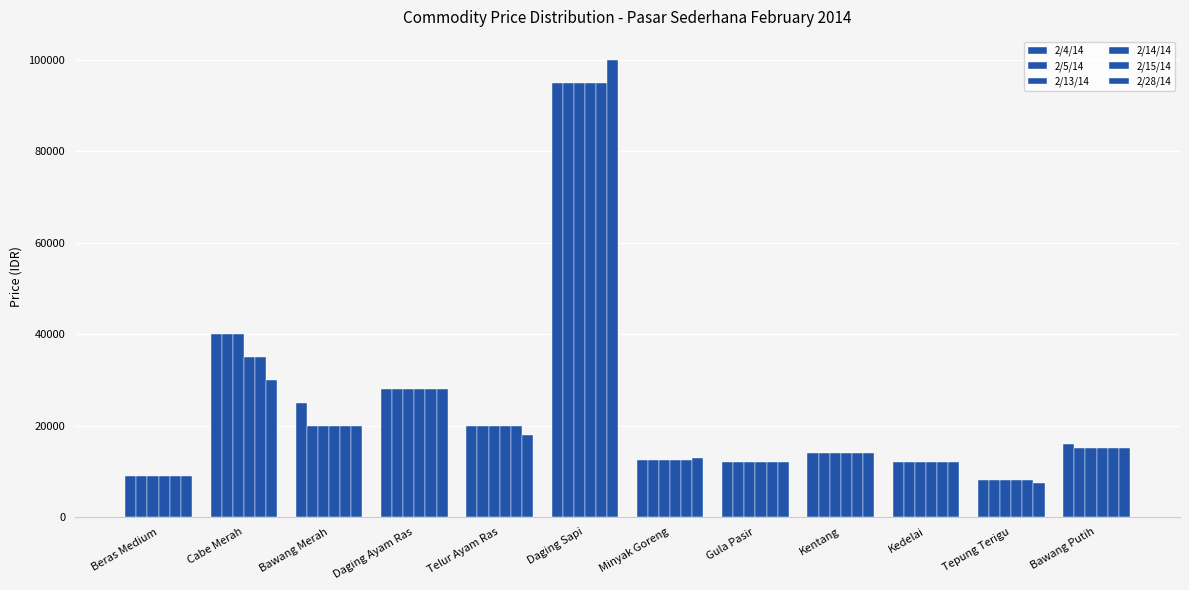

What is the total value across all series at Kentang?

84000